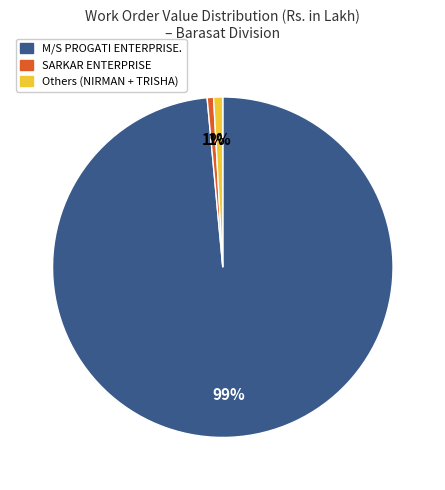

To the nearest percent, what is the average slice percentage?

33%